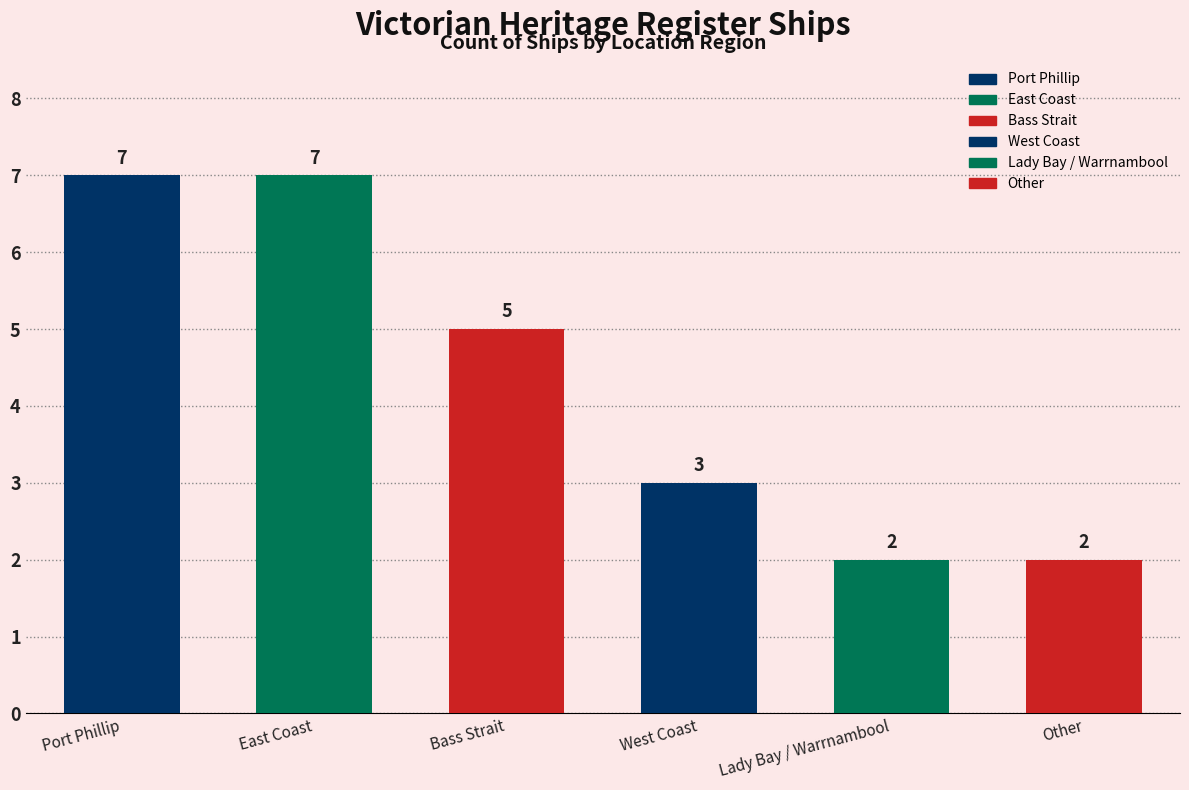

What is the maximum value shown in the chart?

7